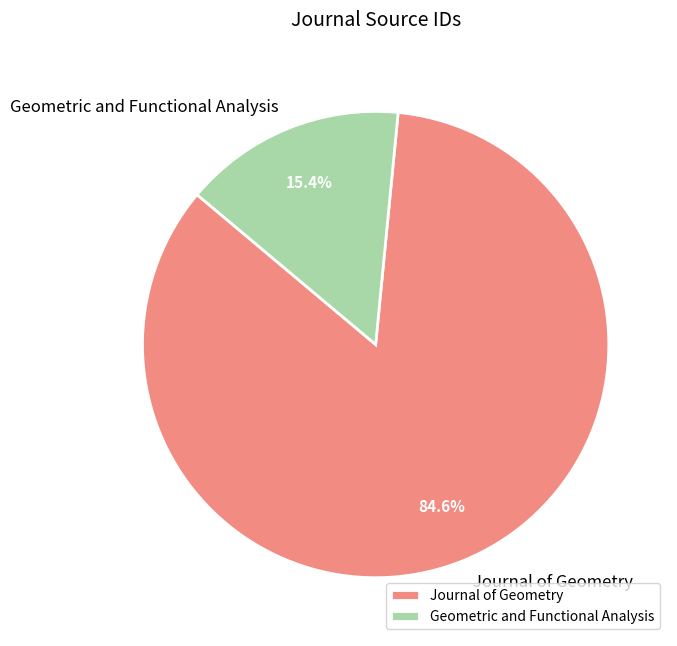

What is the total percentage of Geometric and Functional Analysis and Journal of Geometry?

100.0%